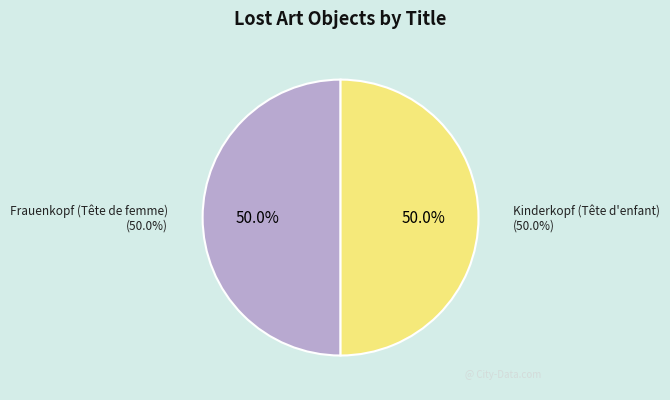

True or false: Kinderkopf (Tête d'enfant) accounts for 43% of the total.

False